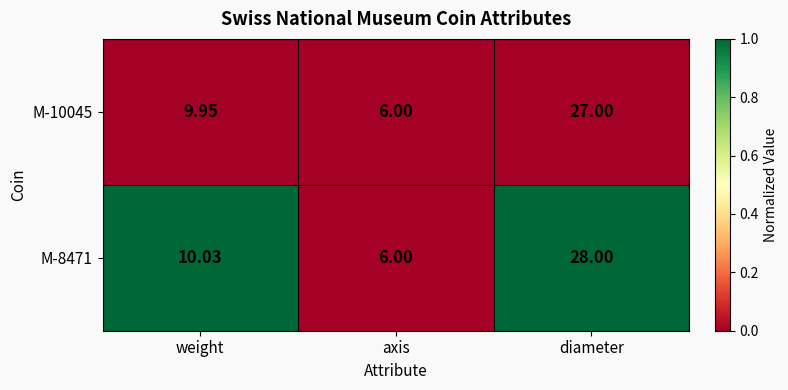

What is the difference between the highest and lowest values at weight?

0.1